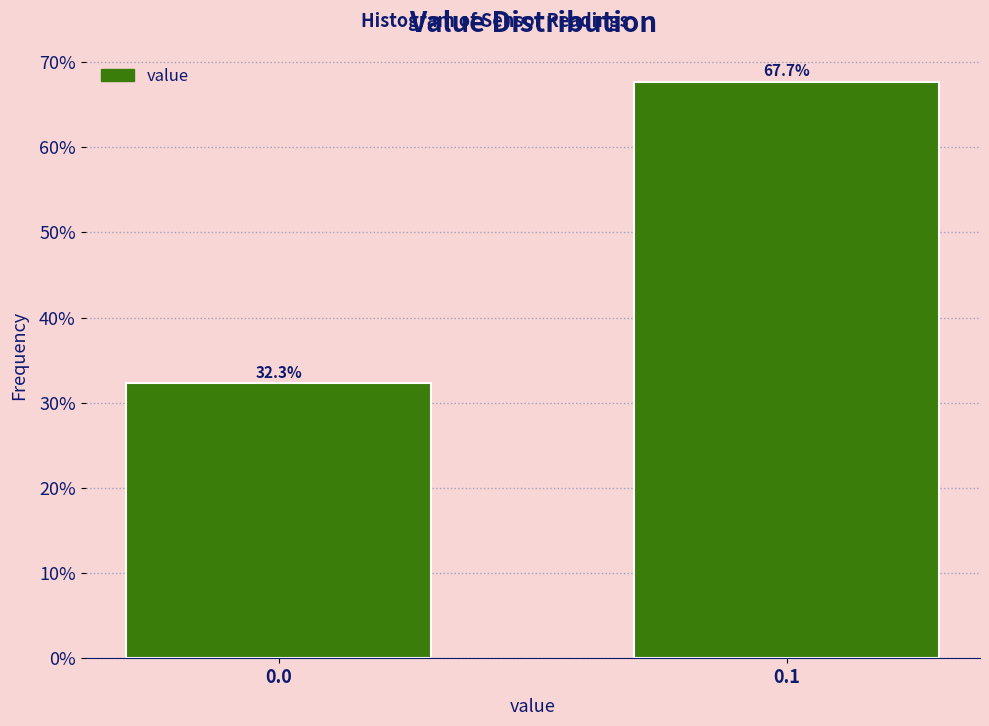

Reading right to left, extract all data points from this chart.

67.7	32.3